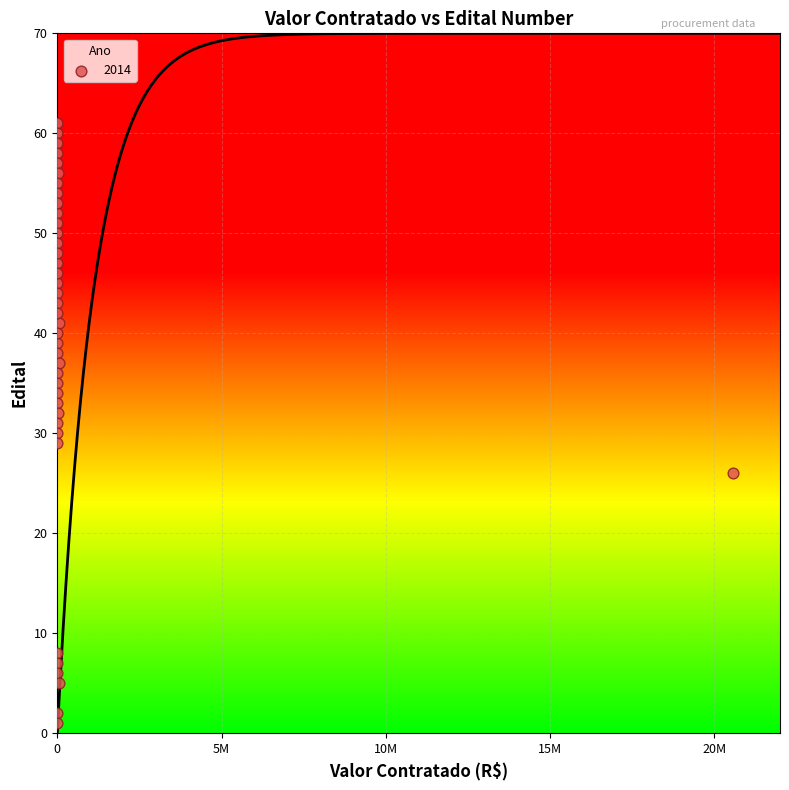

What is the range of Y values (max minus min)?

60